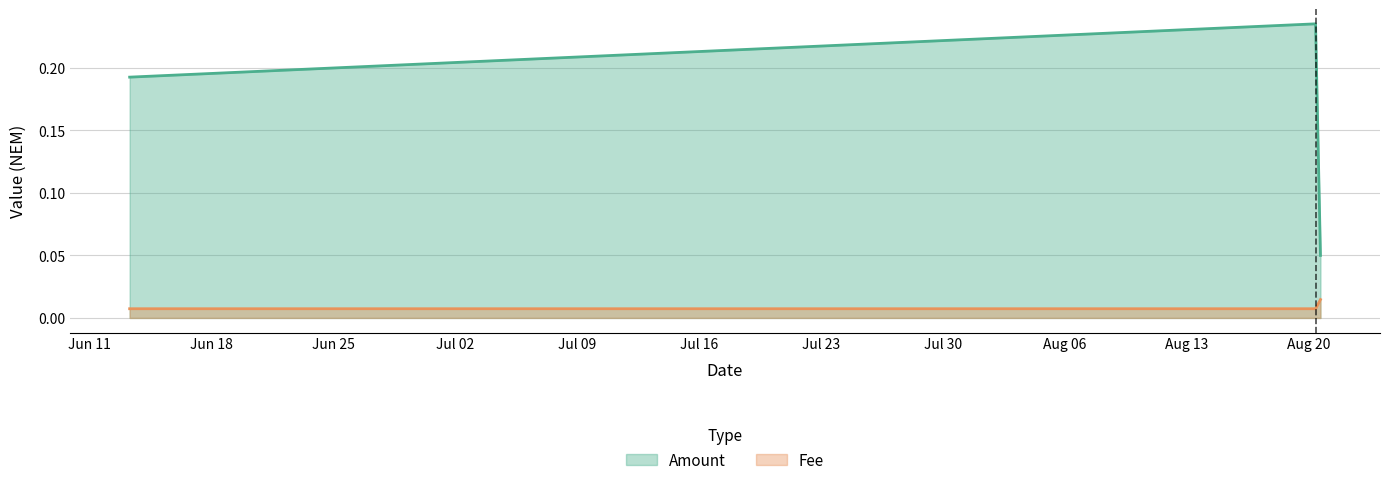

True or false: Fee has a value of 0.0 at 2019-08-20 09:47:41.

True